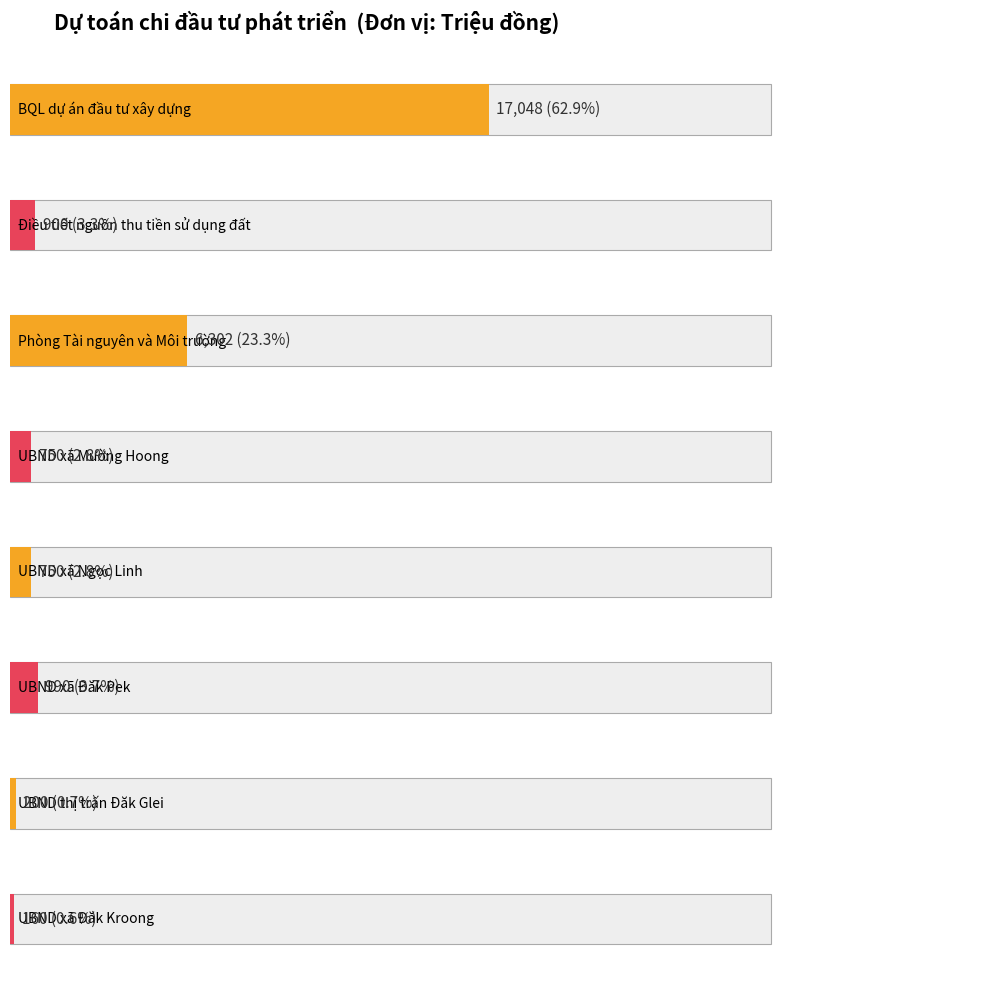

What is the difference between the values at UBND xã Đăk Kroong and Điều tiết nguồn thu tiền sử dụng đất?

740